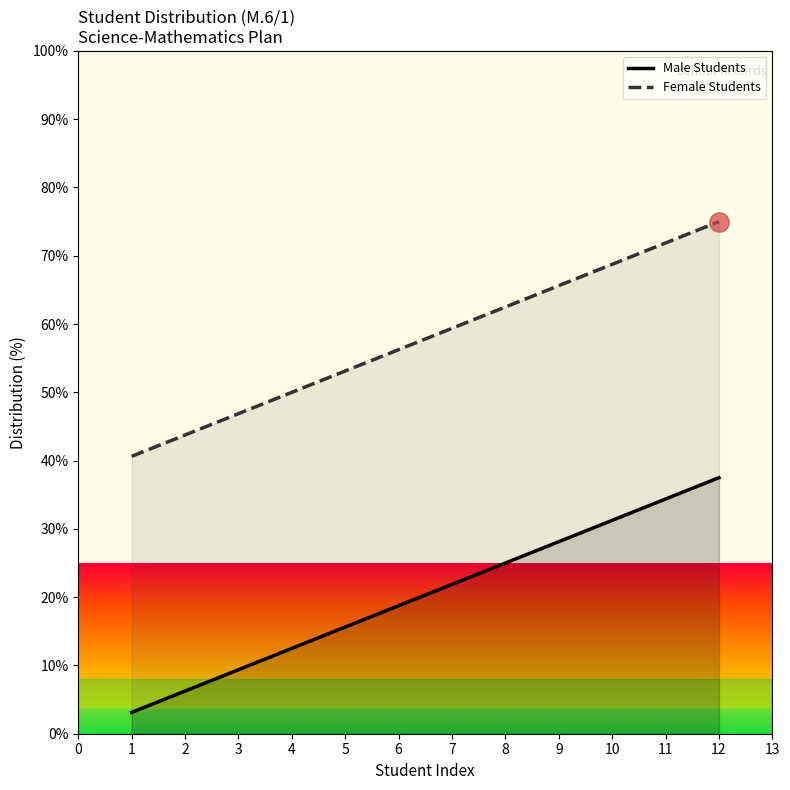

What is the difference between the highest and lowest values at 1?

37.5